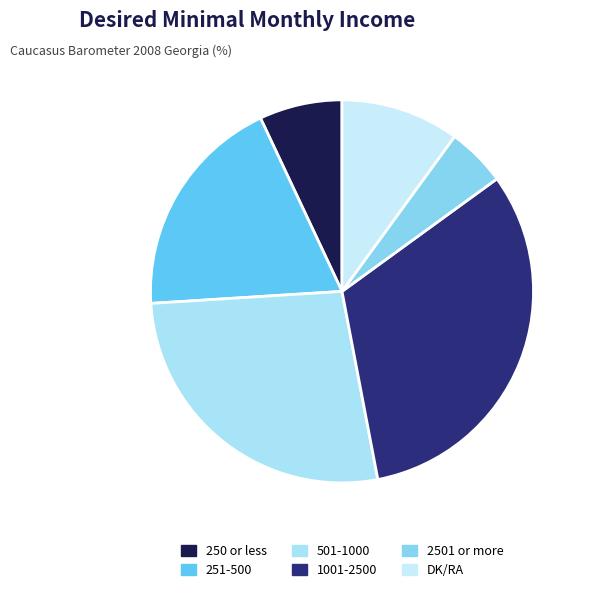

What percentage do 501-1000 and 250 or less together represent?

34.0%